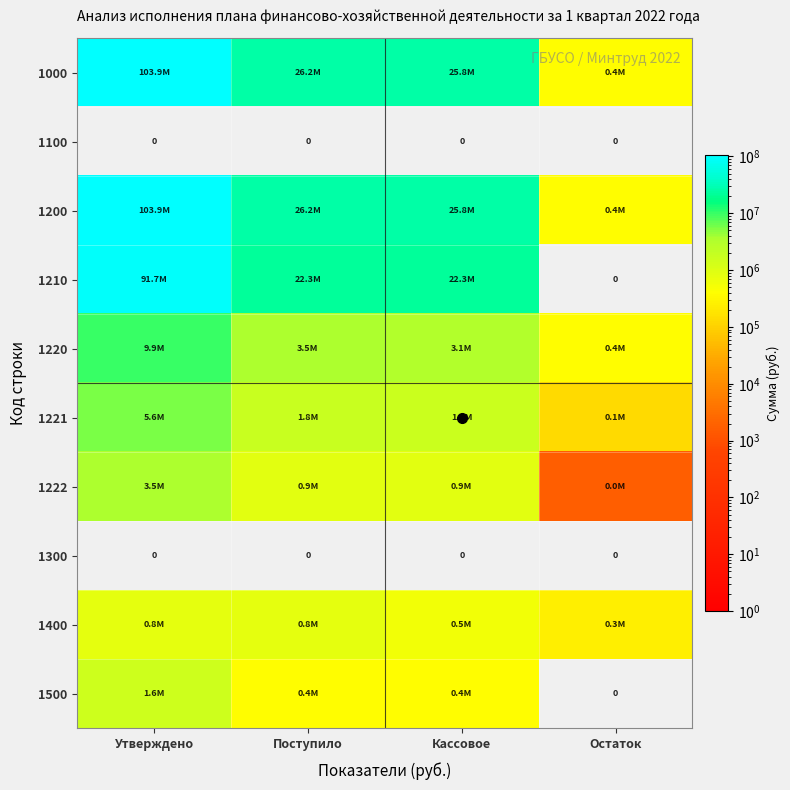

What is the sum of the 1200 values at Поступило and Утверждено?

130120726.6